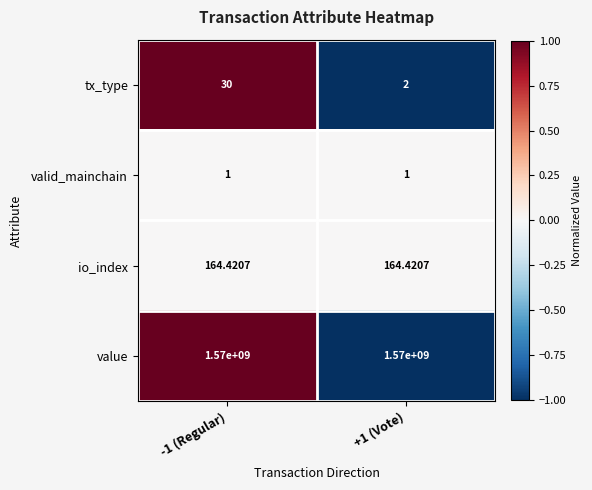

List the series in order of their peak value, highest first.

value, io_index, tx_type, valid_mainchain